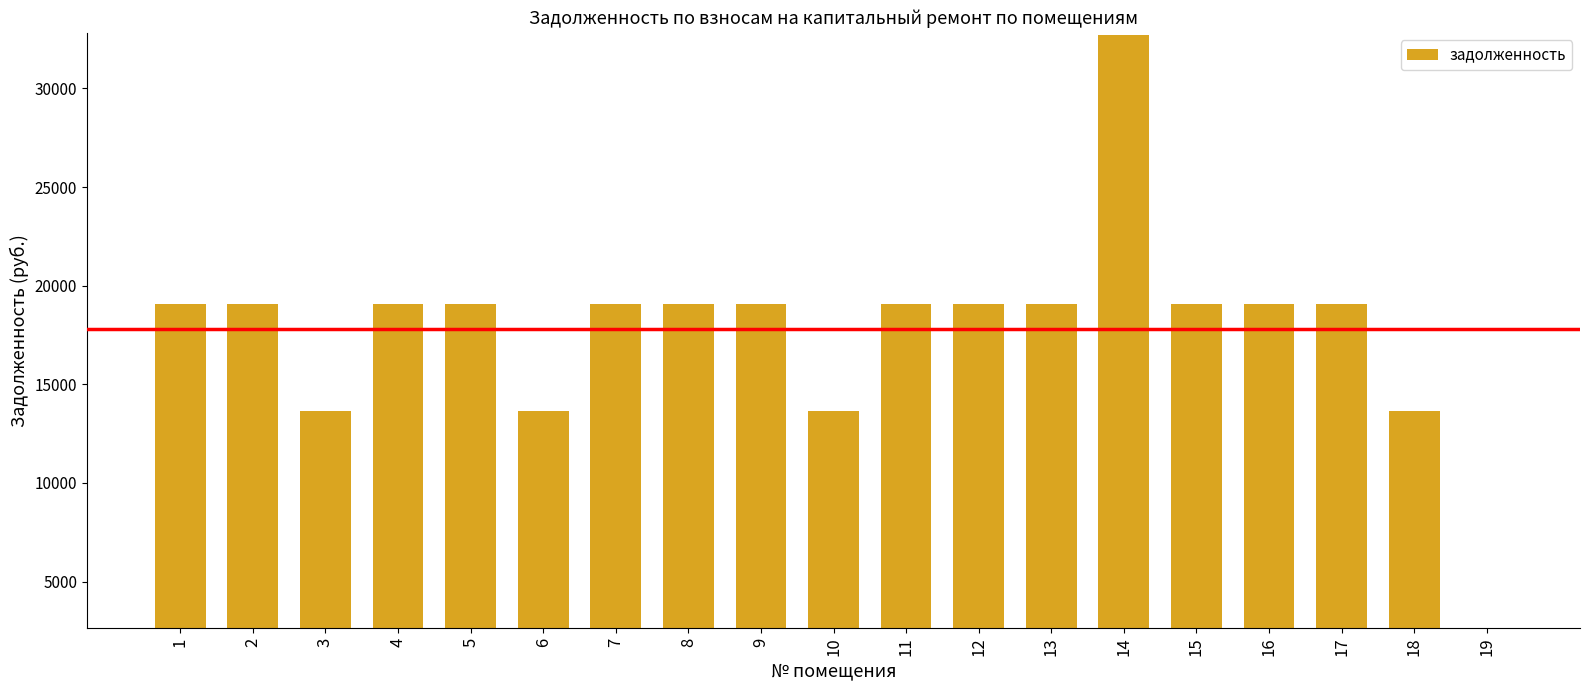

Between 17 and 6, which is larger?

17